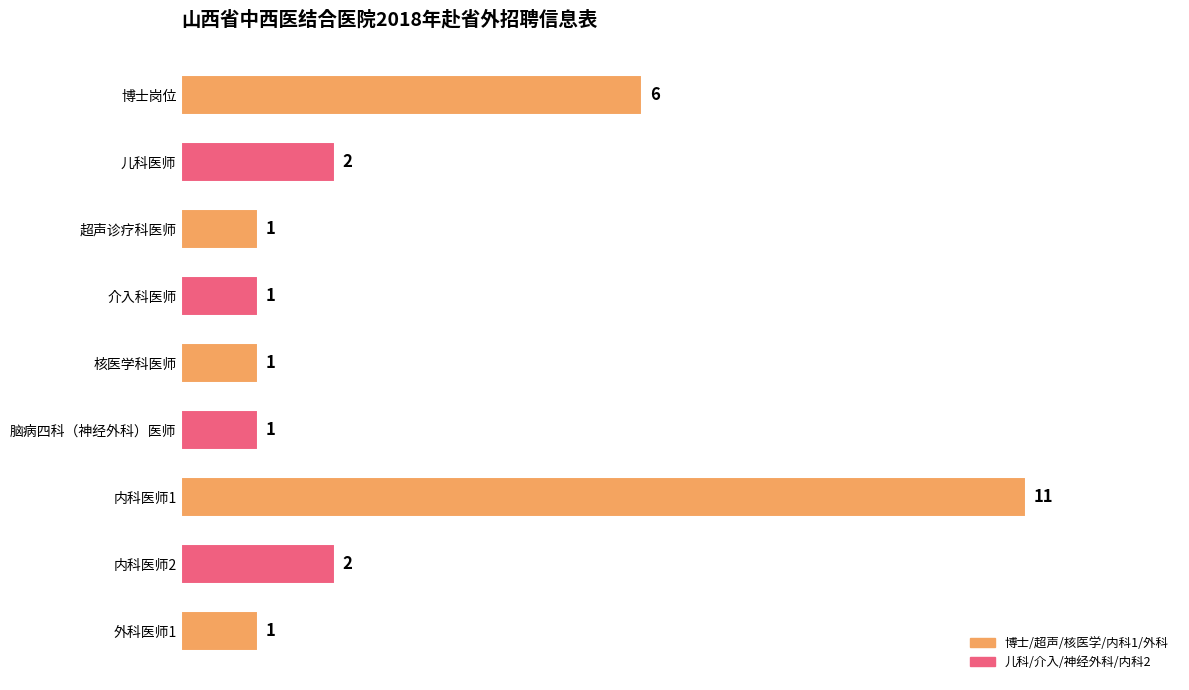

Are the bars grouped side by side (vs. stacked)?

No